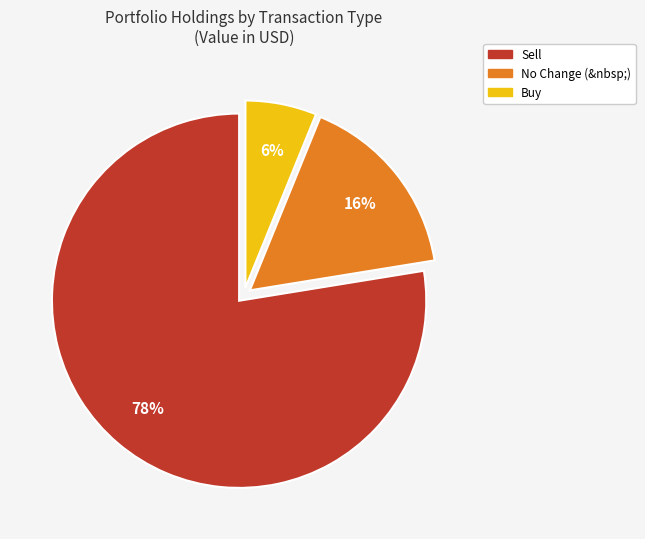

Is there a majority slice in this chart?

Yes